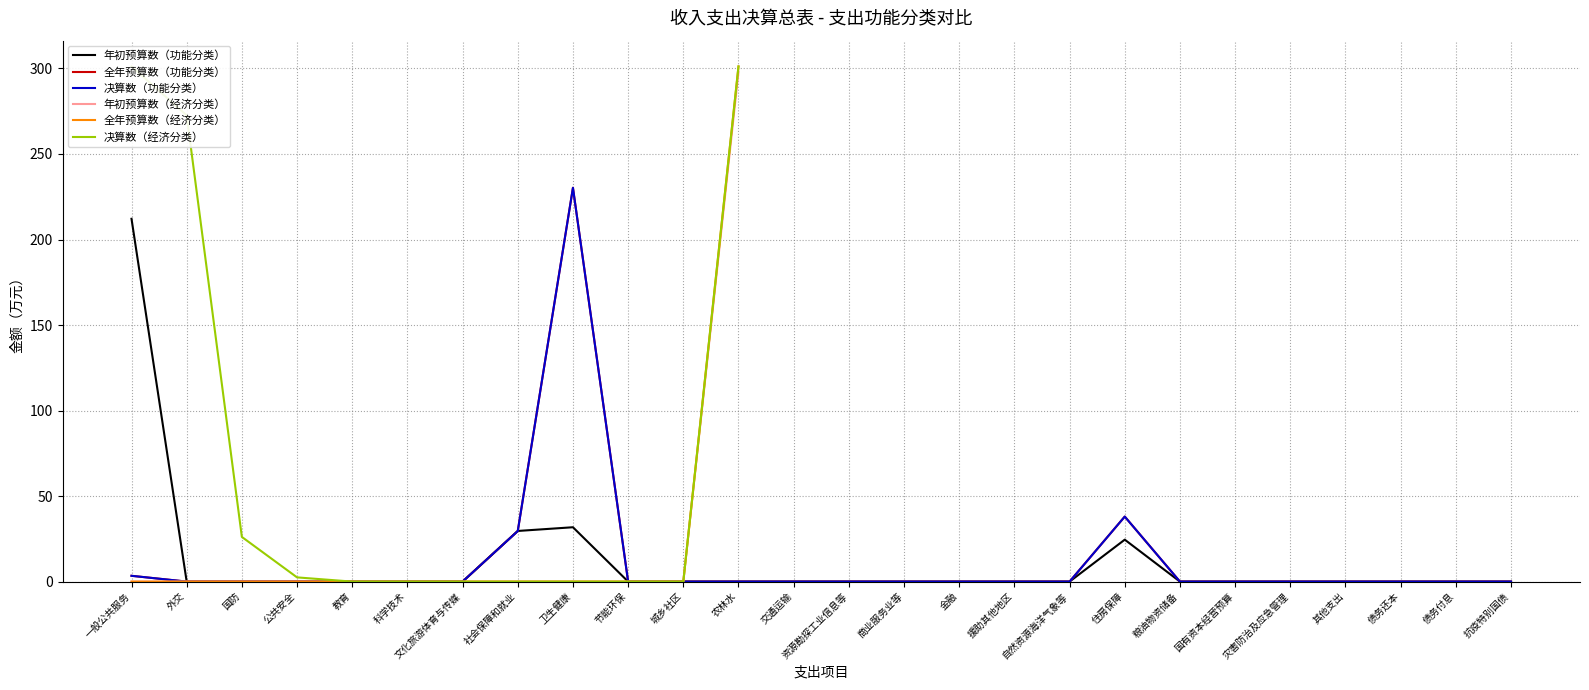

What is the difference between the second highest and second lowest values in the 一般公共服务支出（决算） series?

38.0